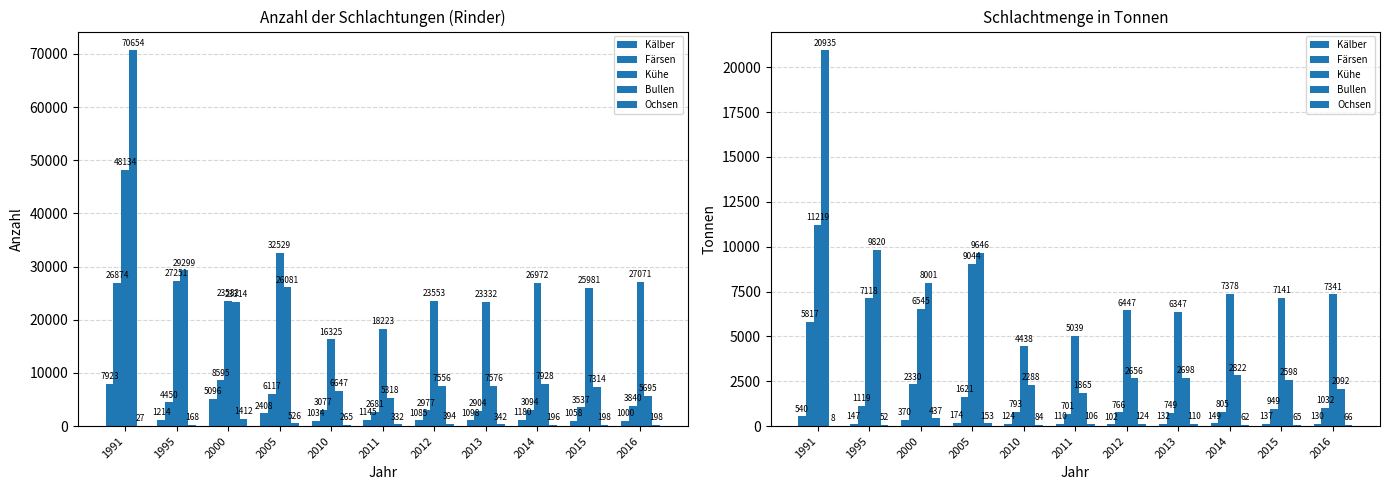

Reading left to right, transcribe all the data shown in this chart.

Kälber: 1991=540	1995=147	2000=370	2005=174	2010=124	2011=110	2012=102	2013=132	2014=149	2015=137	2016=130
Färsen: 1991=5817	1995=1119	2000=2330	2005=1621	2010=793	2011=701	2012=766	2013=749	2014=805	2015=949	2016=1032
Kühe: 1991=11219	1995=7118	2000=6545	2005=9044	2010=4438	2011=5039	2012=6447	2013=6347	2014=7378	2015=7141	2016=7341
Bullen: 1991=20935	1995=9820	2000=8001	2005=9646	2010=2288	2011=1865	2012=2656	2013=2698	2014=2822	2015=2598	2016=2092
Ochsen: 1991=8	1995=52	2000=437	2005=153	2010=84	2011=106	2012=124	2013=110	2014=62	2015=65	2016=66